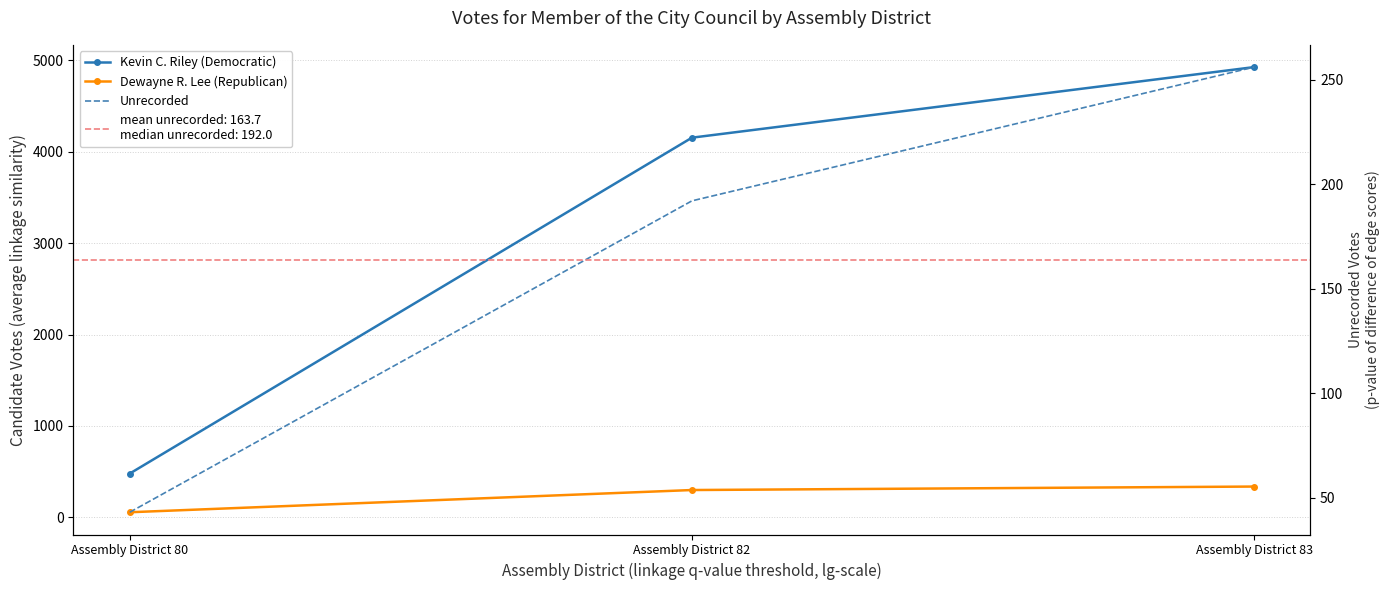

Reading left to right, list all the values displayed in this chart.

Kevin C. Riley (Democratic): Assembly District 80=479	Assembly District 82=4153	Assembly District 83=4925
Dewayne R. Lee (Republican): Assembly District 80=56	Assembly District 82=299	Assembly District 83=337
Unrecorded: Assembly District 80=43	Assembly District 82=192	Assembly District 83=256